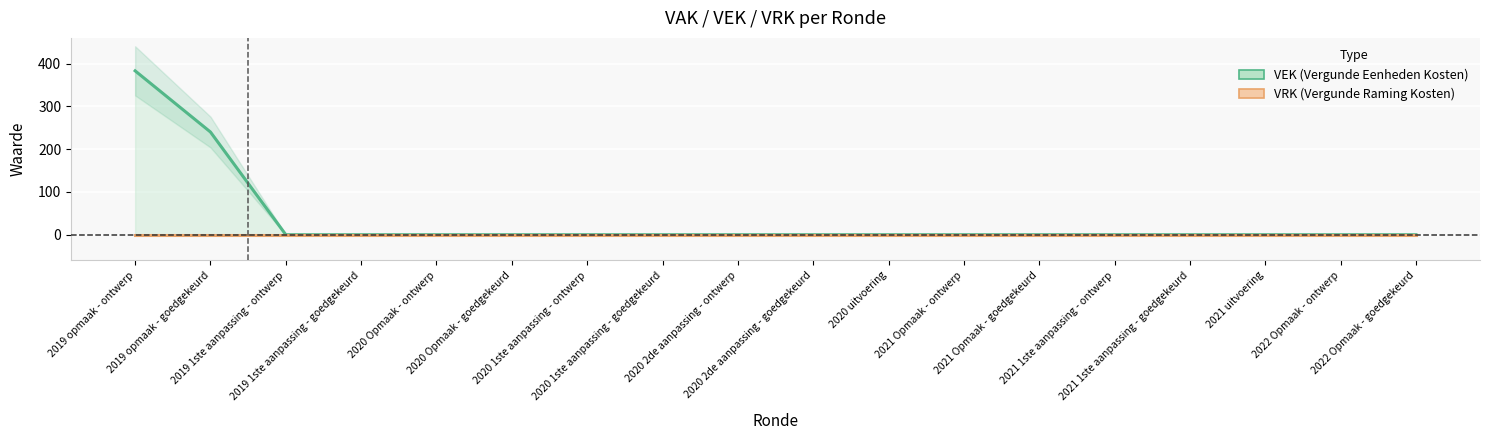

How many categories are shown in the chart?

18